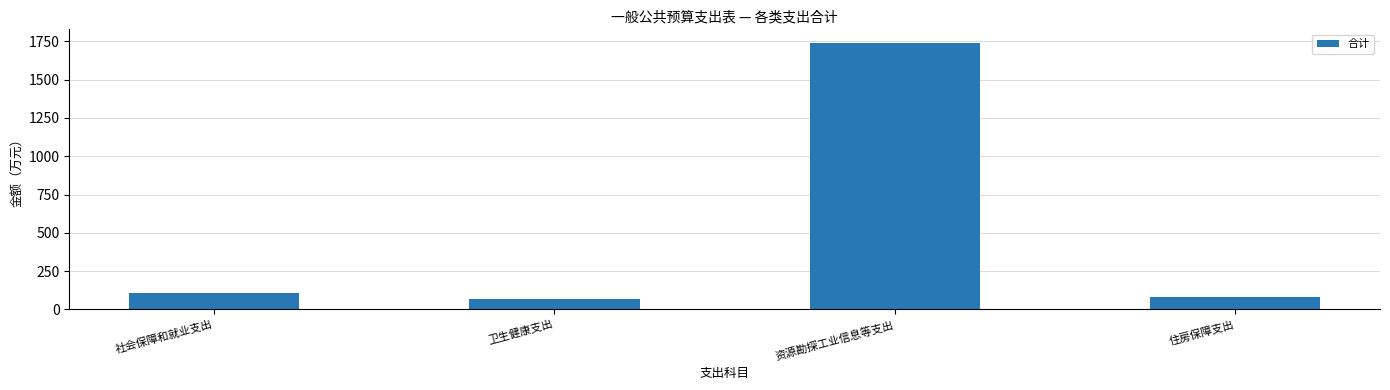

How many bars are there in total?

4